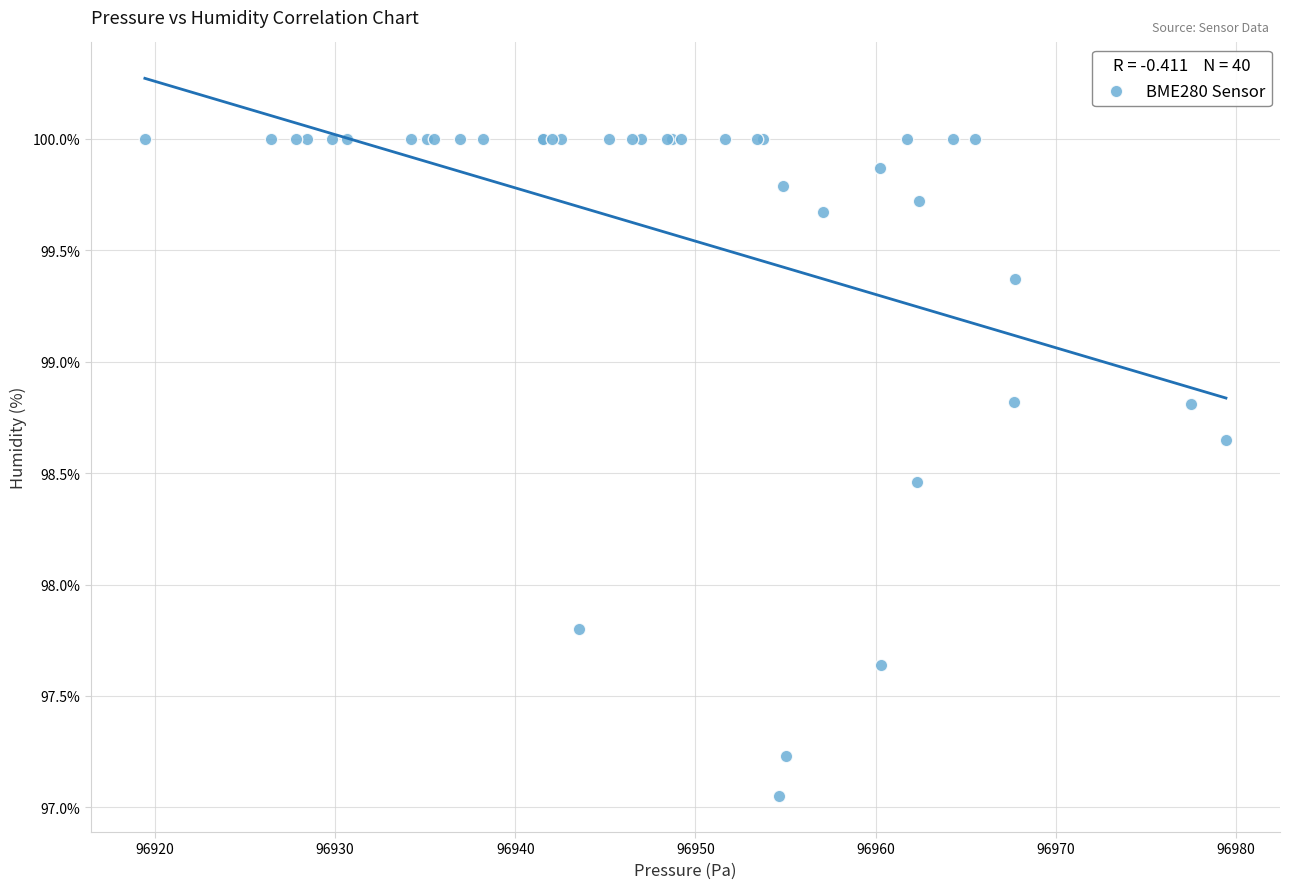

What Y value in the scatter plot is closest to 98?

97.8